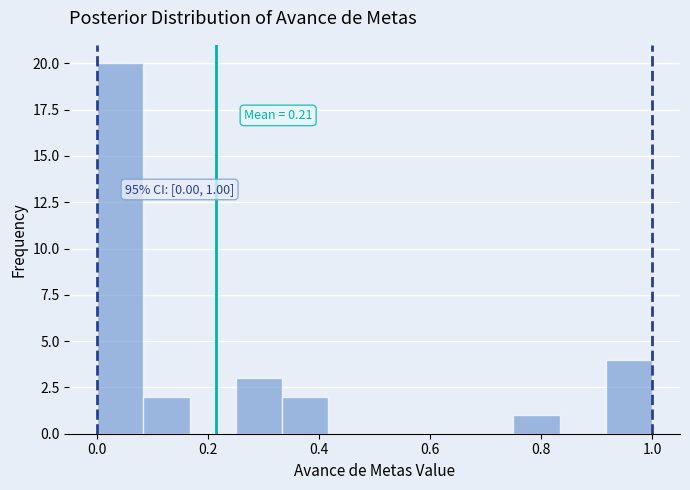

Over which range of the x-axis is the bar tallest?

0.00 to 0.08